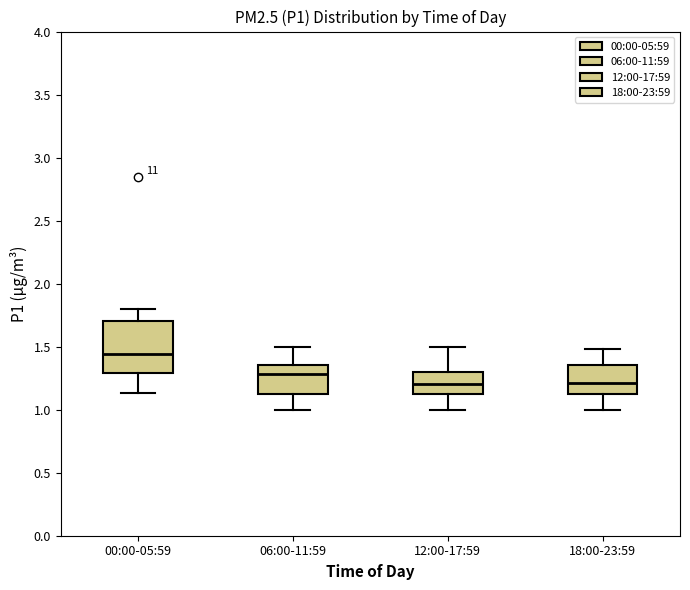

Reading left to right, transcribe this box plot: for each box, give where its median line is, the range the box spans, and where its two whiskers end, as read against the y-axis. The values are not printed on the chart, so give them approximately, as read against the axis.

00:00-05:59: median 1.45, box 1.30 to 1.70, whiskers 1.15 to 1.80
06:00-11:59: median 1.30, box 1.10 to 1.35, whiskers 1.00 to 1.50
12:00-17:59: median 1.20, box 1.10 to 1.30, whiskers 1.00 to 1.50
18:00-23:59: median 1.20, box 1.10 to 1.35, whiskers 1.00 to 1.50